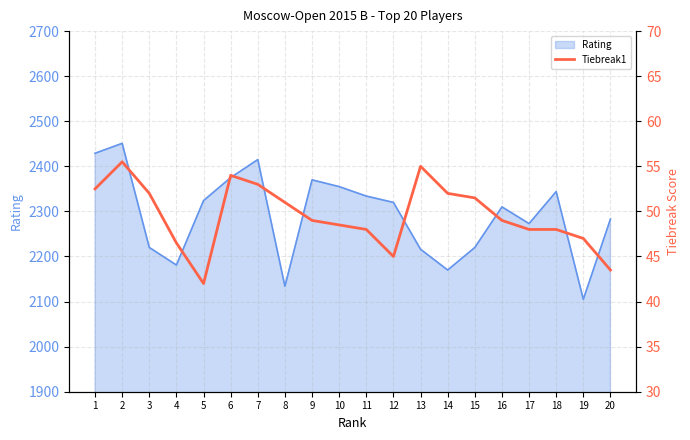

The value of Rating at 20 is 2283. True or false?

True